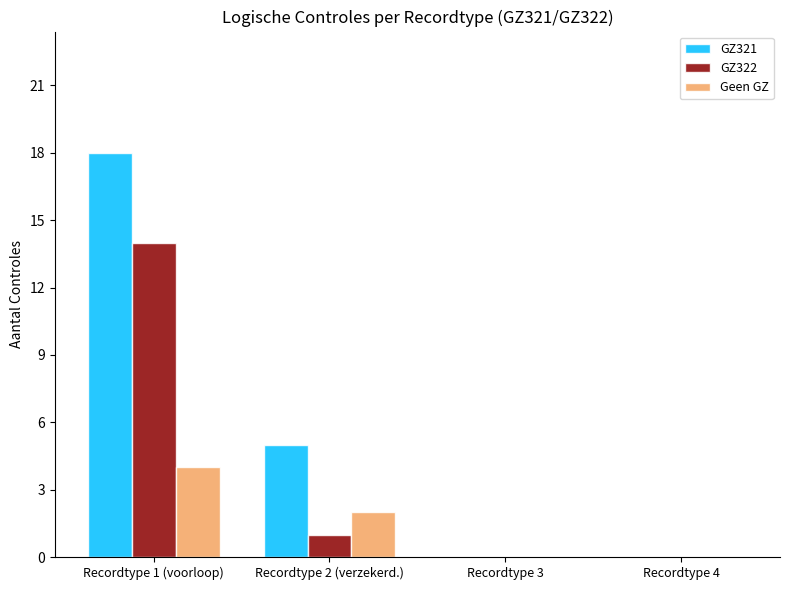

Reading left to right, list all the values displayed in this chart.

GZ321: Recordtype 1 (voorloop)=18	Recordtype 2 (verzekerd.)=5	Recordtype 3=0	Recordtype 4=0
GZ322: Recordtype 1 (voorloop)=14	Recordtype 2 (verzekerd.)=1	Recordtype 3=0	Recordtype 4=0
Geen GZ: Recordtype 1 (voorloop)=4	Recordtype 2 (verzekerd.)=2	Recordtype 3=0	Recordtype 4=0